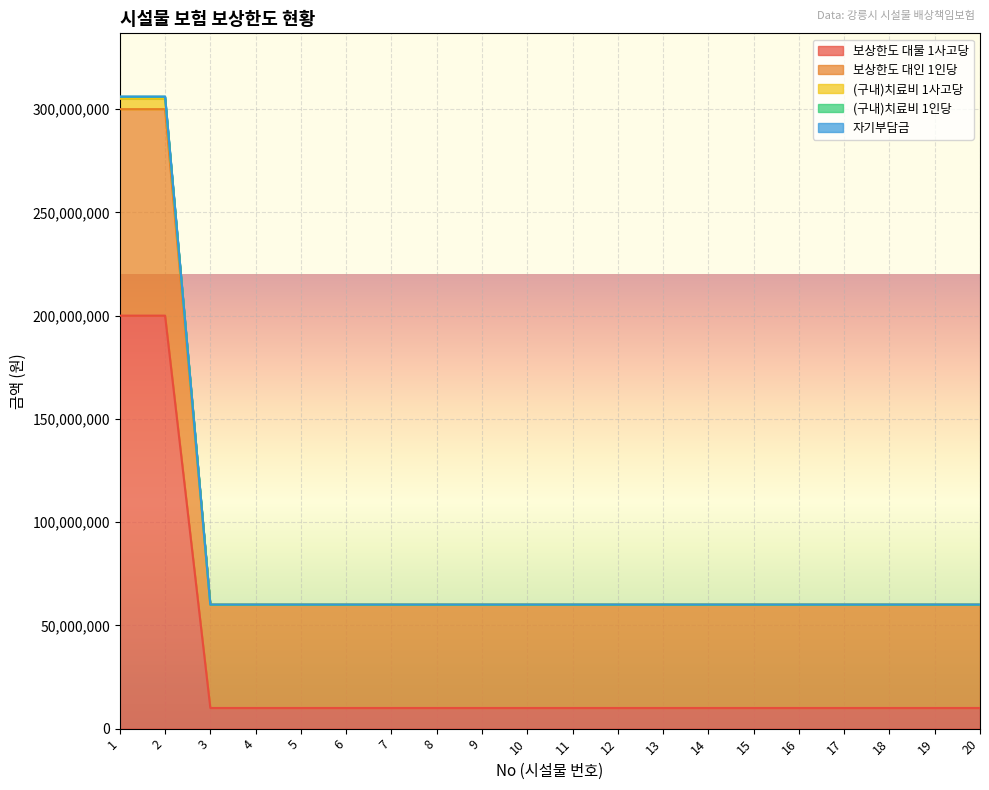

Which has a higher value, 15 or 2?

2